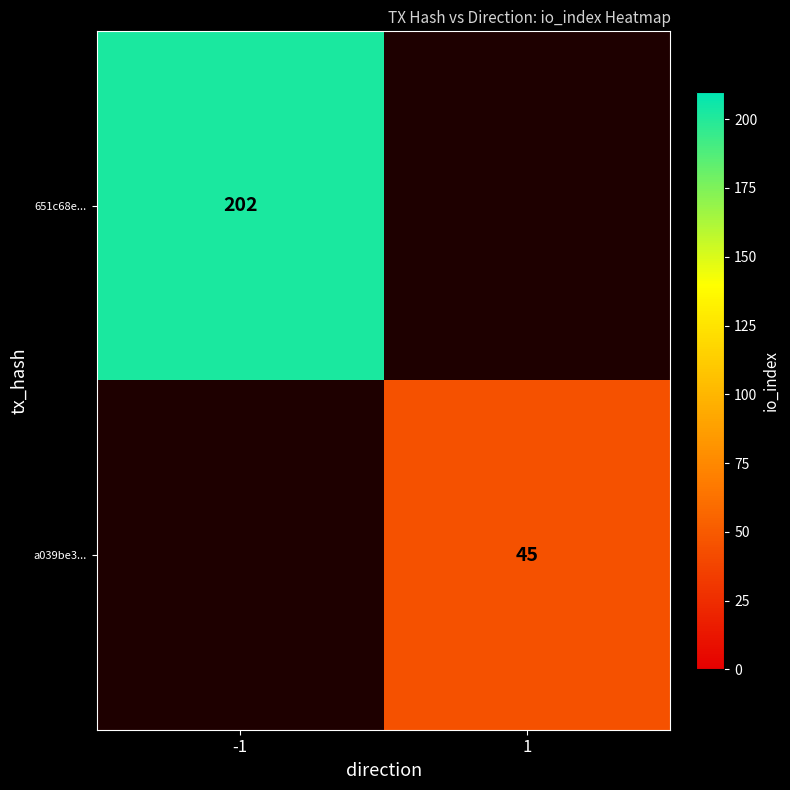

Is it true that a039be3... equals 63 at 1?

False